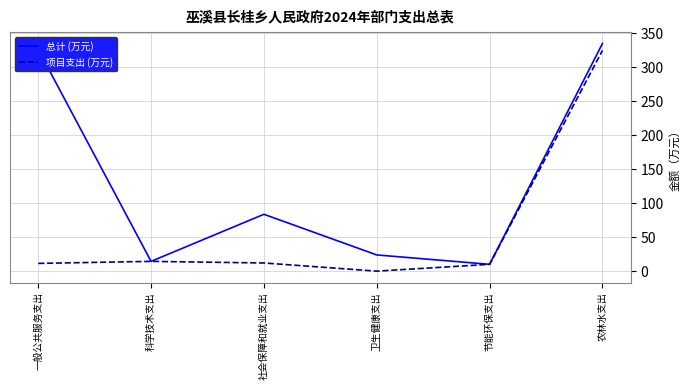

The 总计 (万元) series shows 14.8 at 科学技术支出. True or false?

True